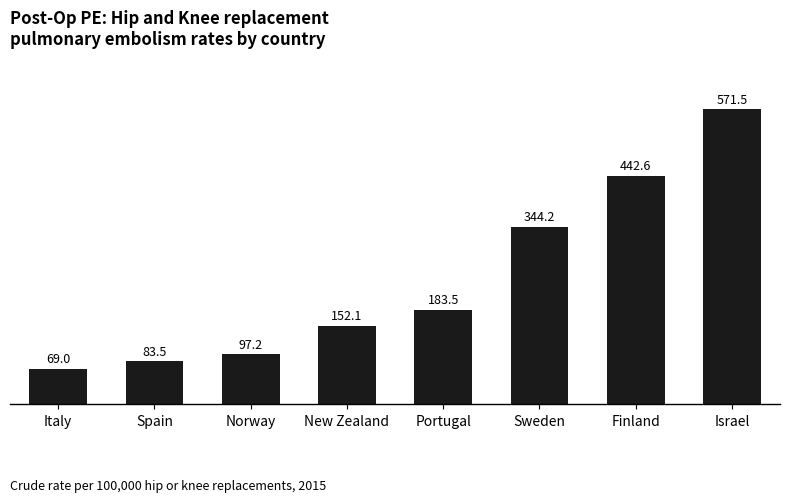

What is the difference between the second highest and minimum values?

373.6